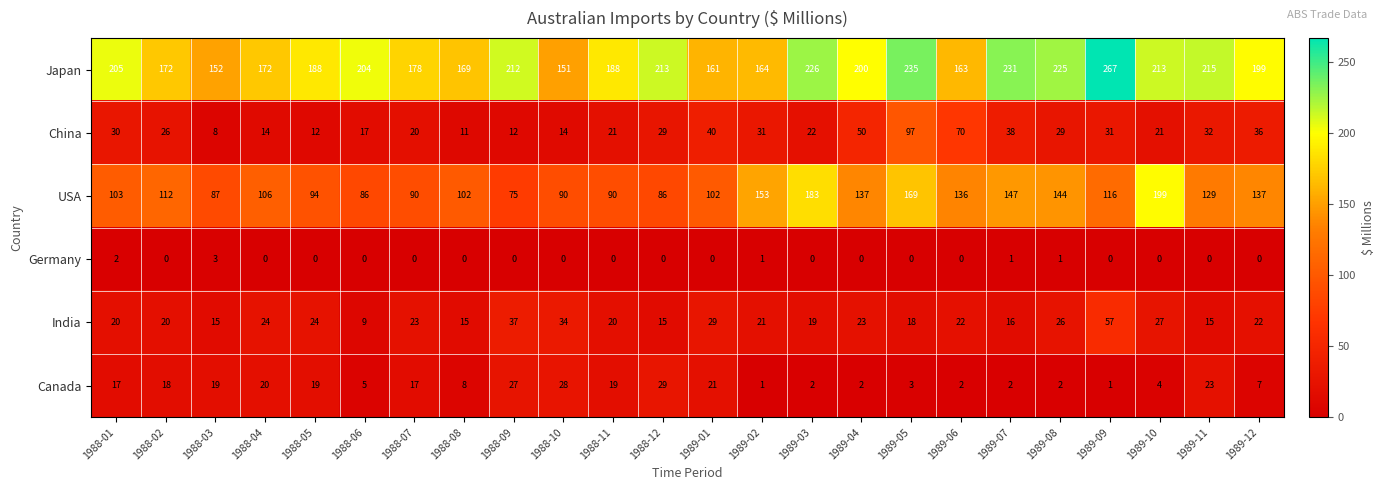

The value of Germany at 1988-06 is 0. True or false?

True